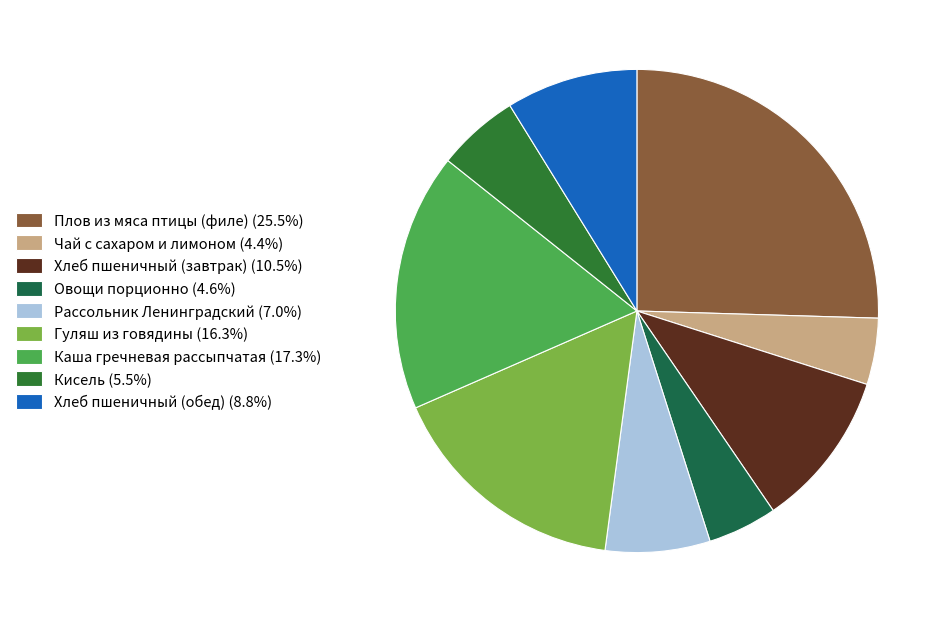

To the nearest percent, what percentage of the pie is Хлеб пшеничный (обед)?

9%